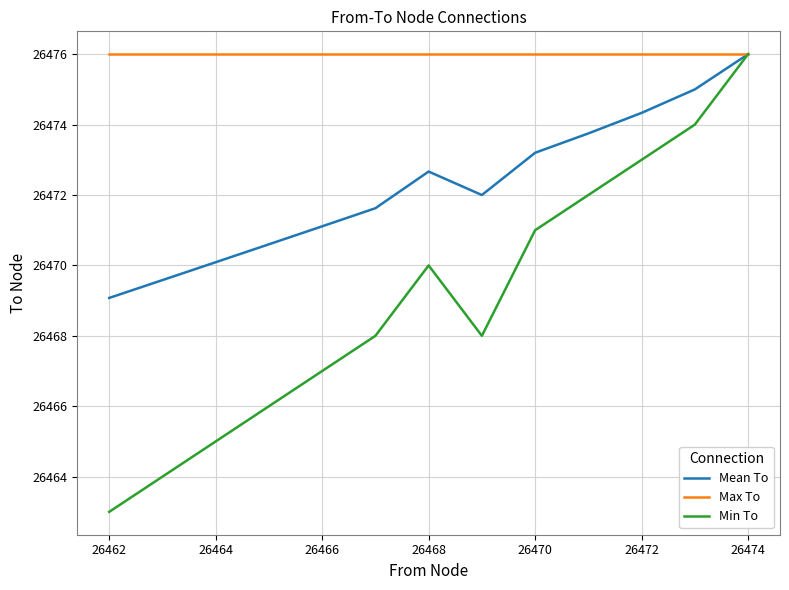

List the series in order of their overall mean, highest first.

Max To, Mean To, Min To